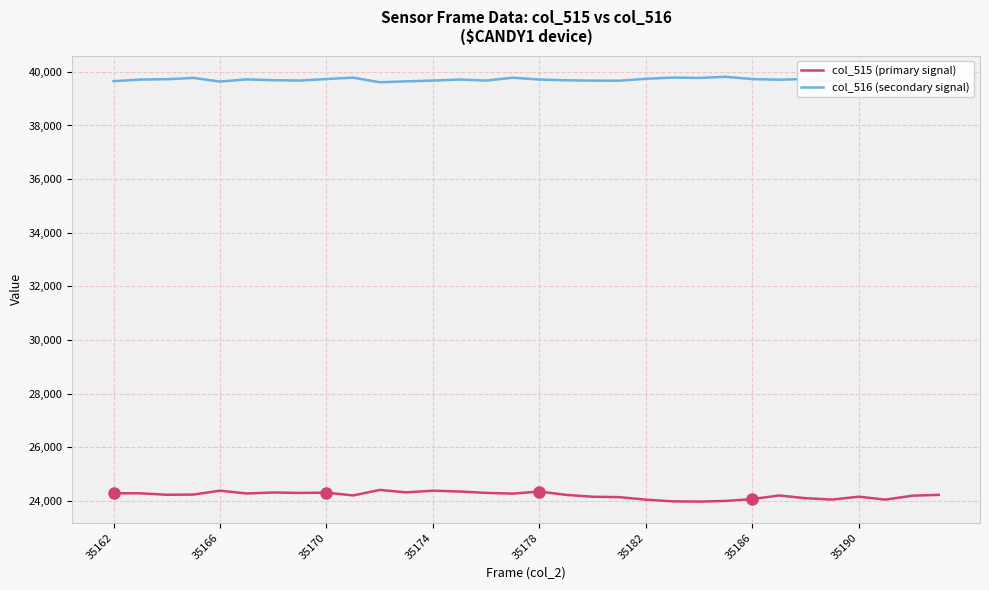

Which series has the largest total across all categories?

col_516 (secondary signal)